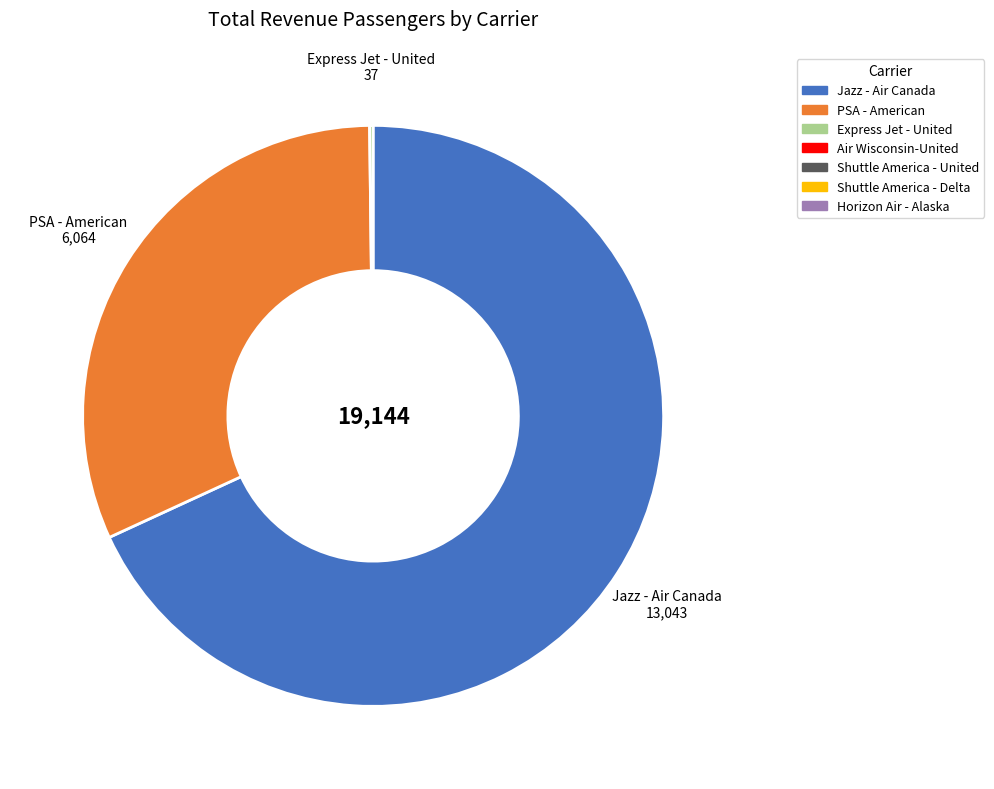

True or false: PSA - American accounts for 32% of the total.

True